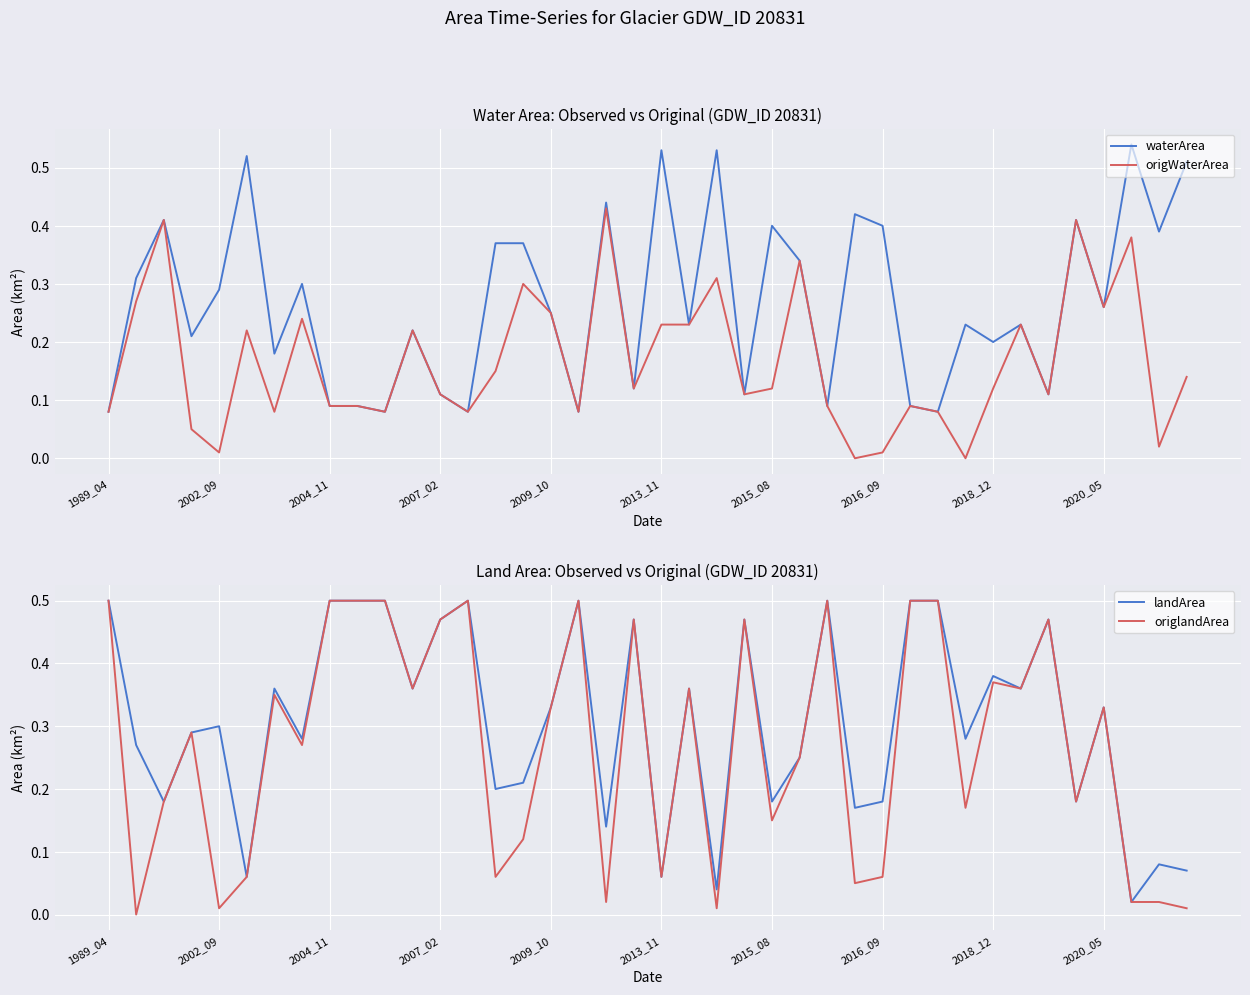

The value of landArea at 2009_10 is 0.1. True or false?

False